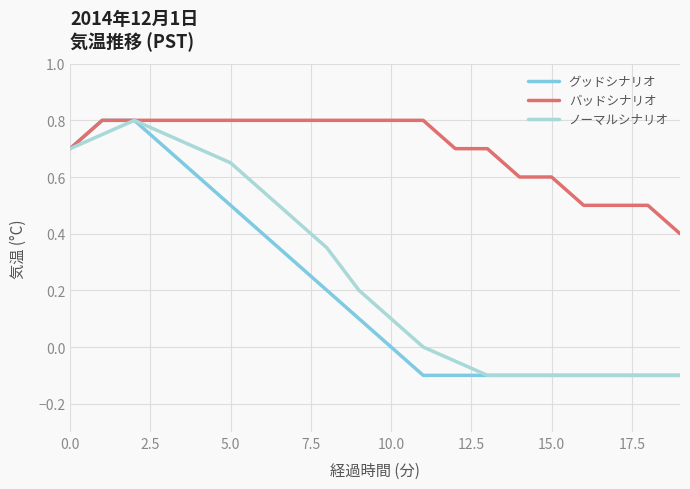

Which series has the largest total across all categories?

バッドシナリオ